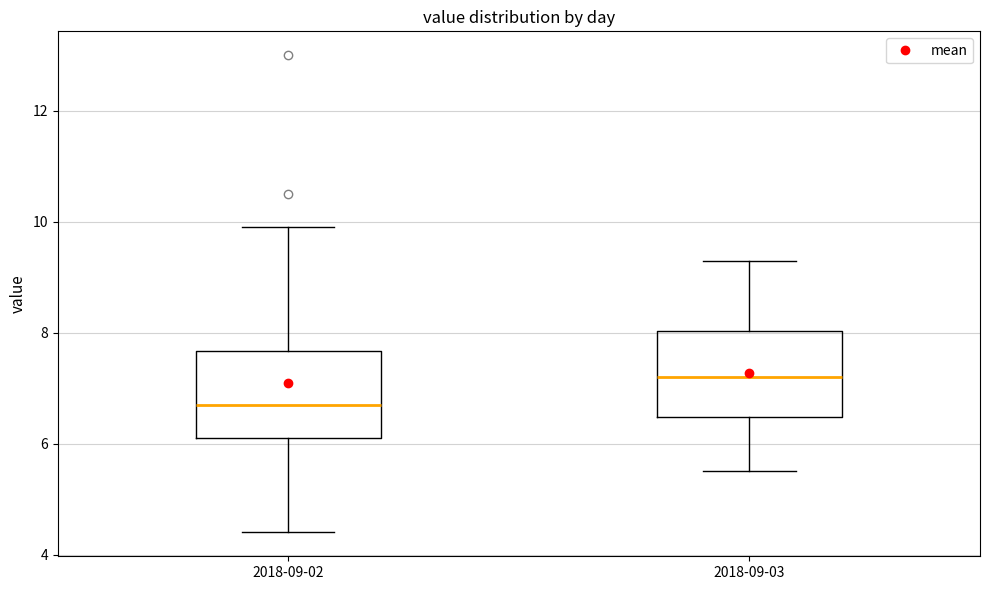

Where is the upper edge of the box for 2018-09-02 on the y-axis? The values are not printed on the chart, so give them approximately, as read against the axis.

7.6